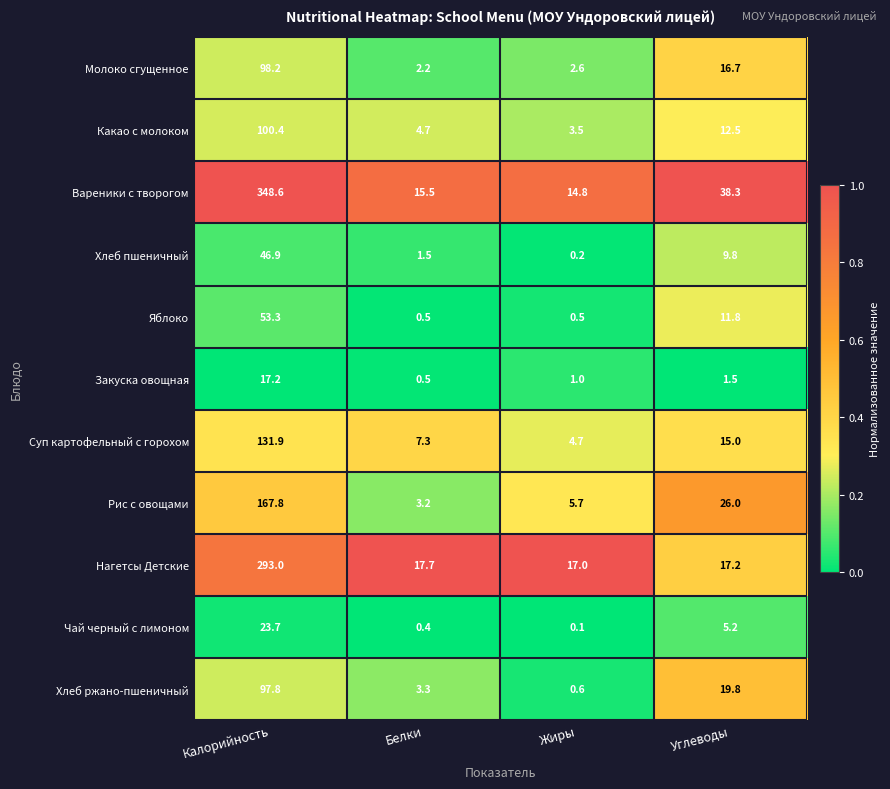

What value does the Хлеб пшеничный series have at Углеводы?

9.8